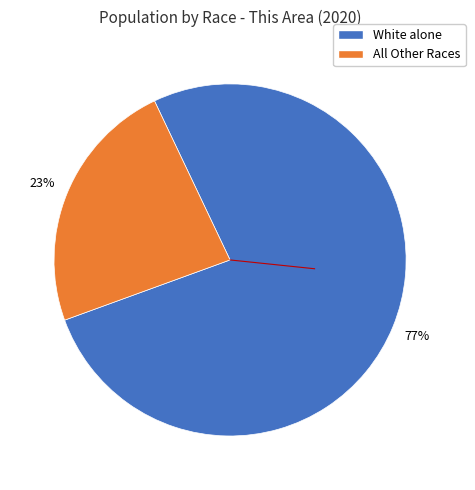

What is the ratio of the value at White alone to the value at All Other Races?

3.3